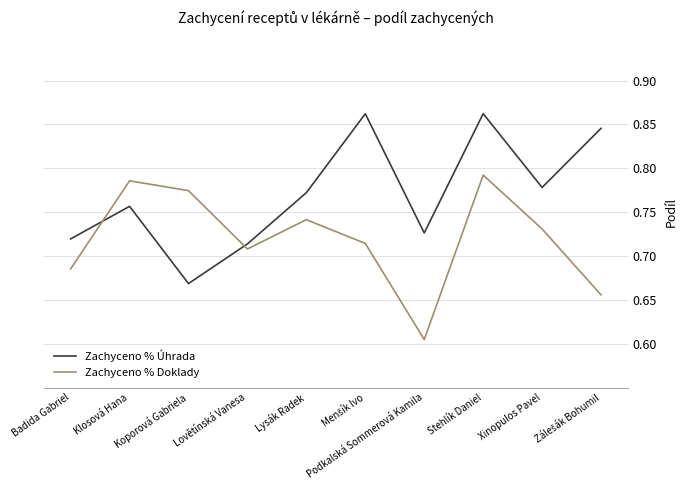

Which series has the largest total across all categories?

Zachyceno % Úhrada